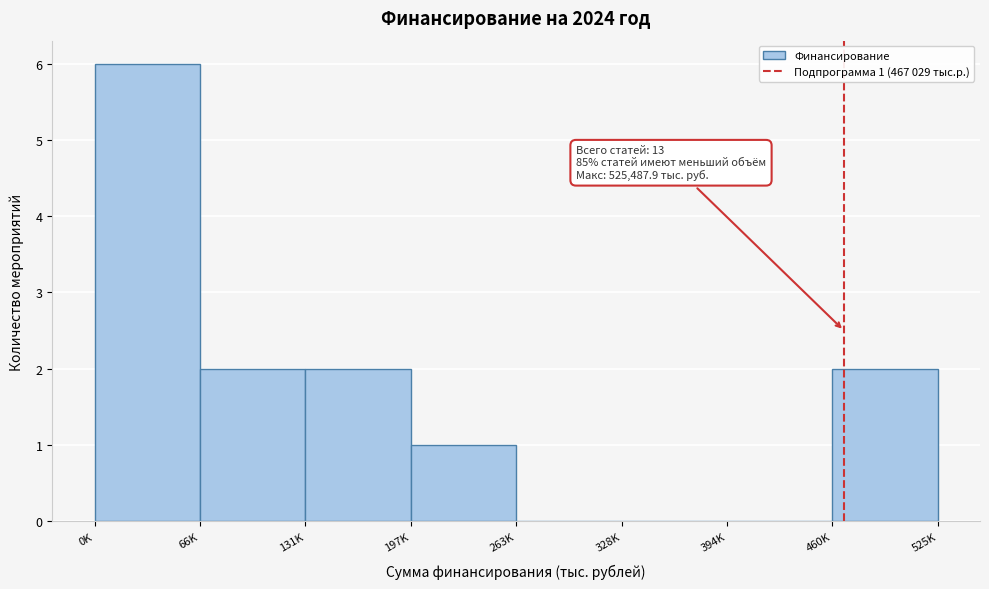

Reading left to right, what are all the values shown in this chart?

0K=6	66K=2	131K=2	197K=1	263K=0	328K=0	394K=0	525K=2